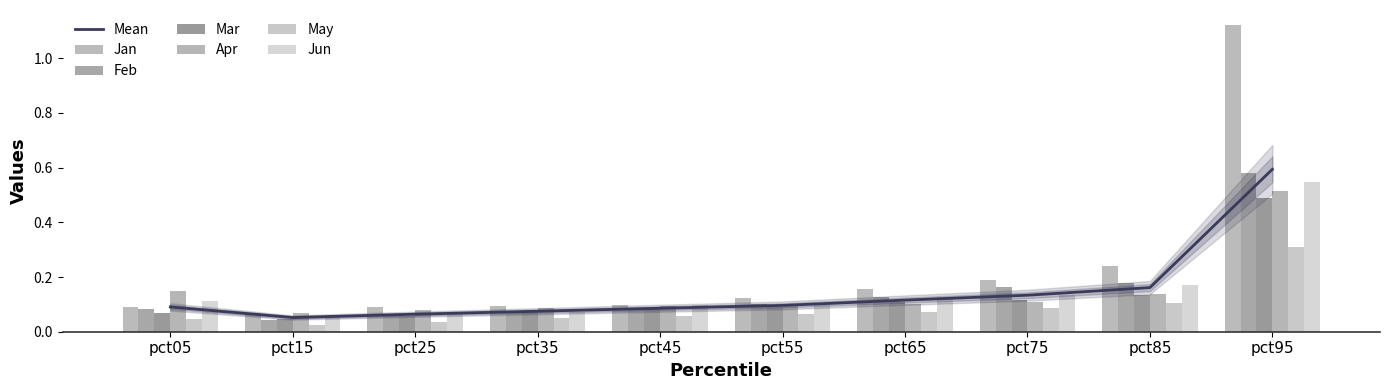

Reading right to left, transcribe all the data shown in this chart.

Jan: 1.1	0.2	0.2	0.2	0.1	0.1	0.1	0.1	0.1	0.1
Feb: 0.6	0.2	0.2	0.1	0.1	0.1	0.1	0.1	0.0	0.1
Mar: 0.5	0.1	0.1	0.1	0.1	0.1	0.1	0.1	0.0	0.1
Apr: 0.5	0.1	0.1	0.1	0.1	0.1	0.1	0.1	0.1	0.1
May: 0.3	0.1	0.1	0.1	0.1	0.1	0.1	0.0	0.0	0.0
Jun: 0.5	0.2	0.1	0.1	0.1	0.1	0.1	0.1	0.1	0.1